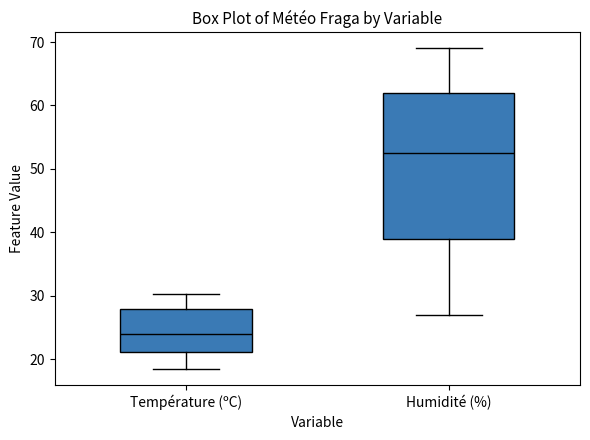

Comparing the boxes themselves (not the whiskers), which one is the tallest?

Humidité (%)